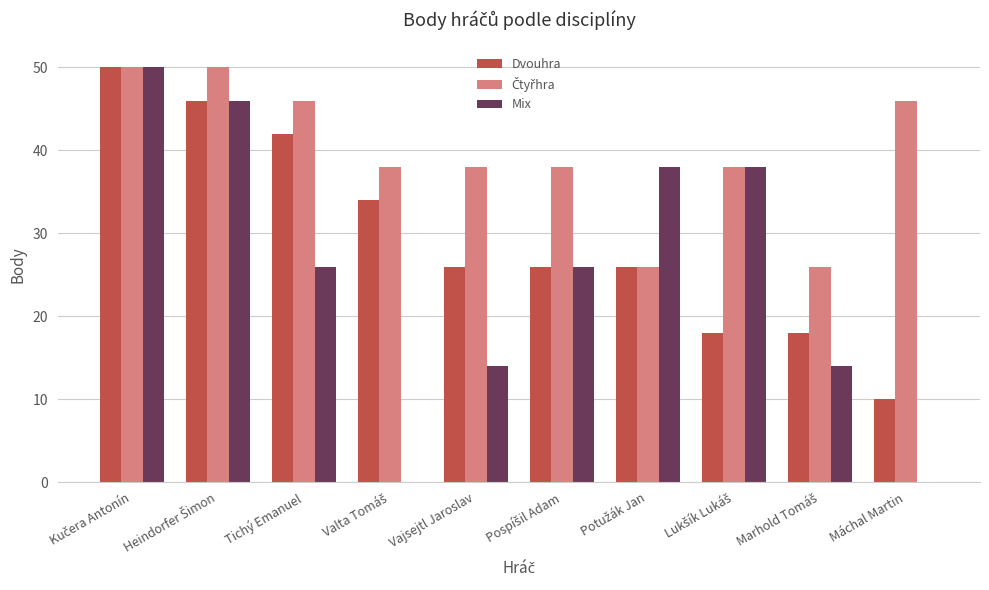

What is the total value across all series at Vajsejtl Jaroslav?

78